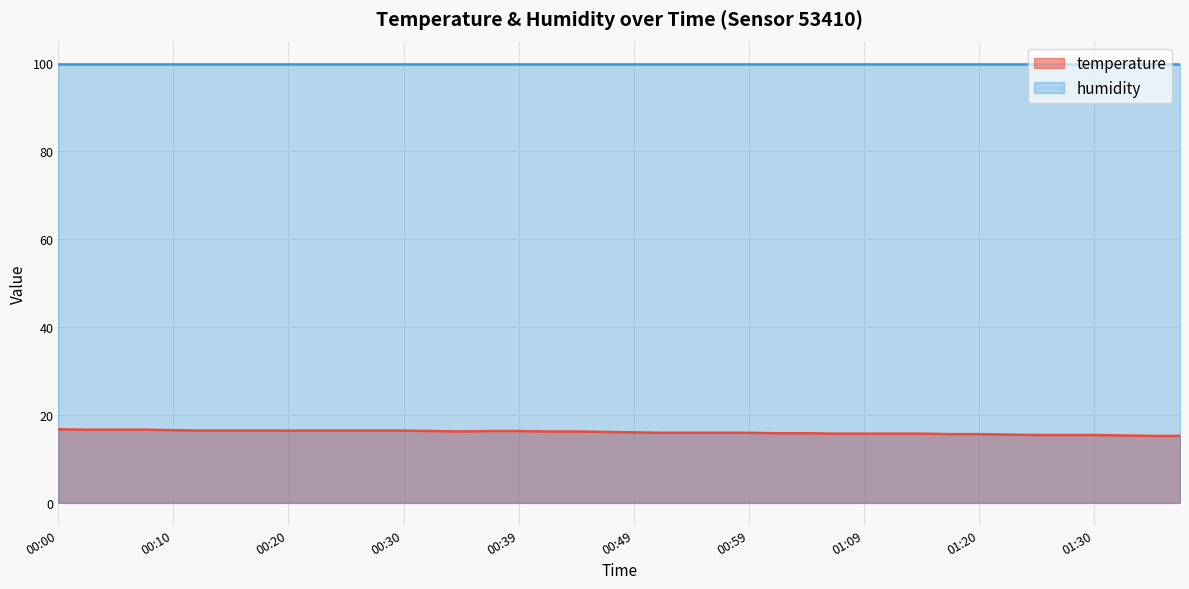

What is the approximate value at 01:07?

15.7